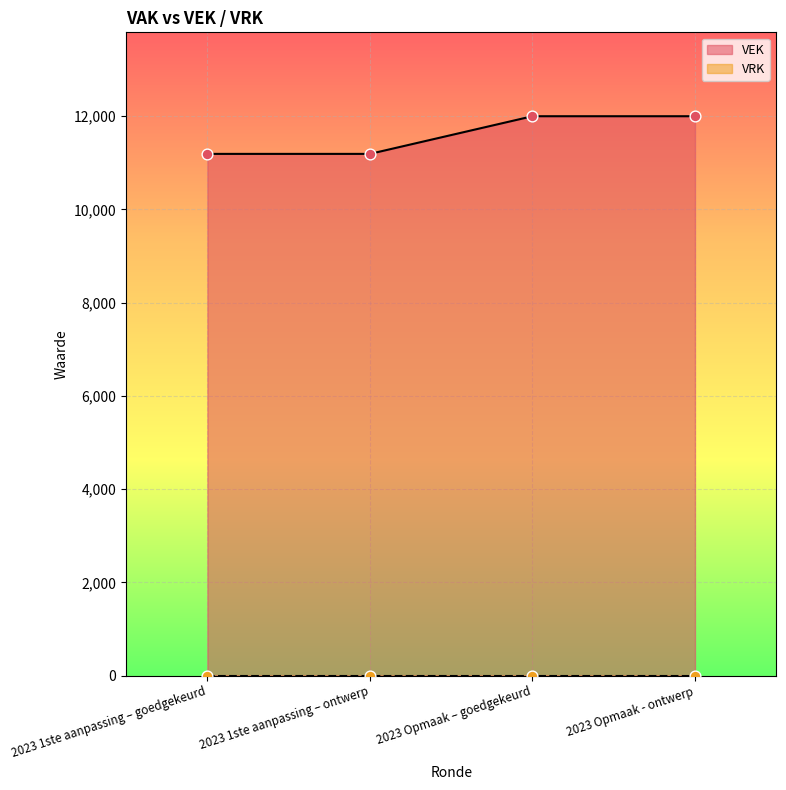

What is the ratio of the value at 2023 Opmaak - ontwerp to the value at 2023 1ste aanpassing – ontwerp?

1.1